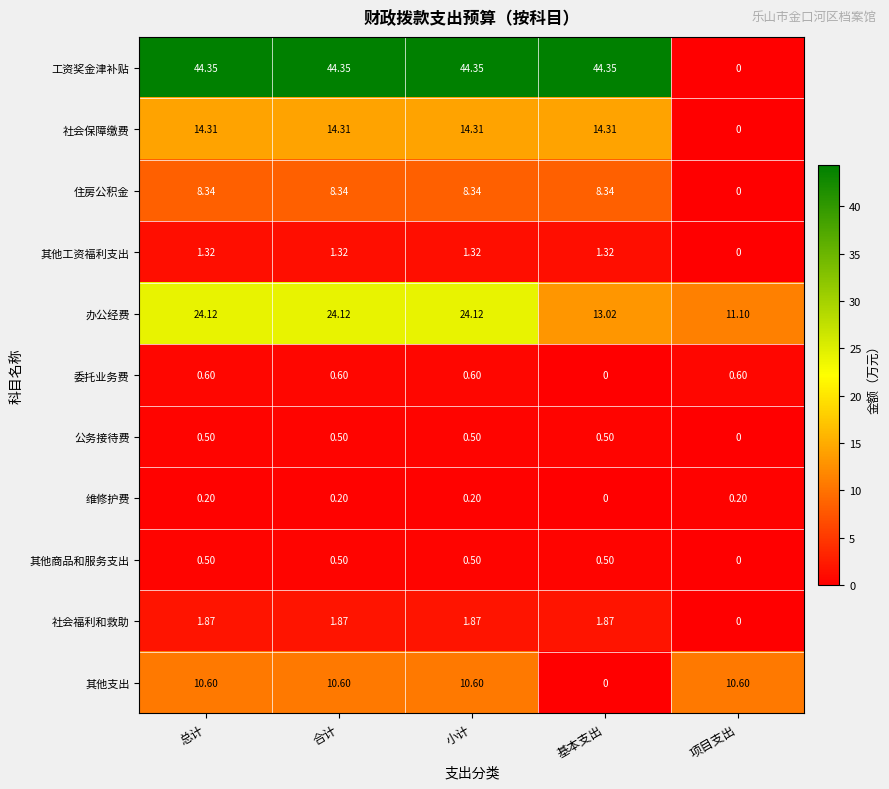

Which series has the widest spread of values?

工资奖金津补贴